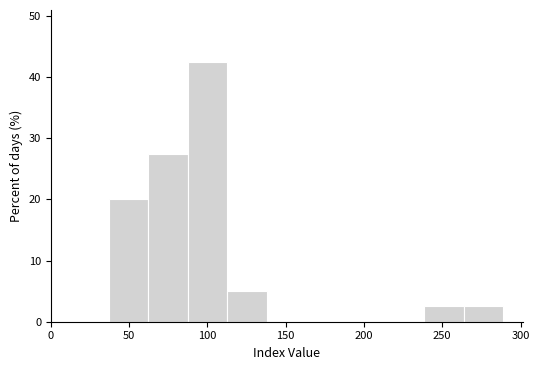

Which range on the x-axis has the tallest bar?

85 to 115